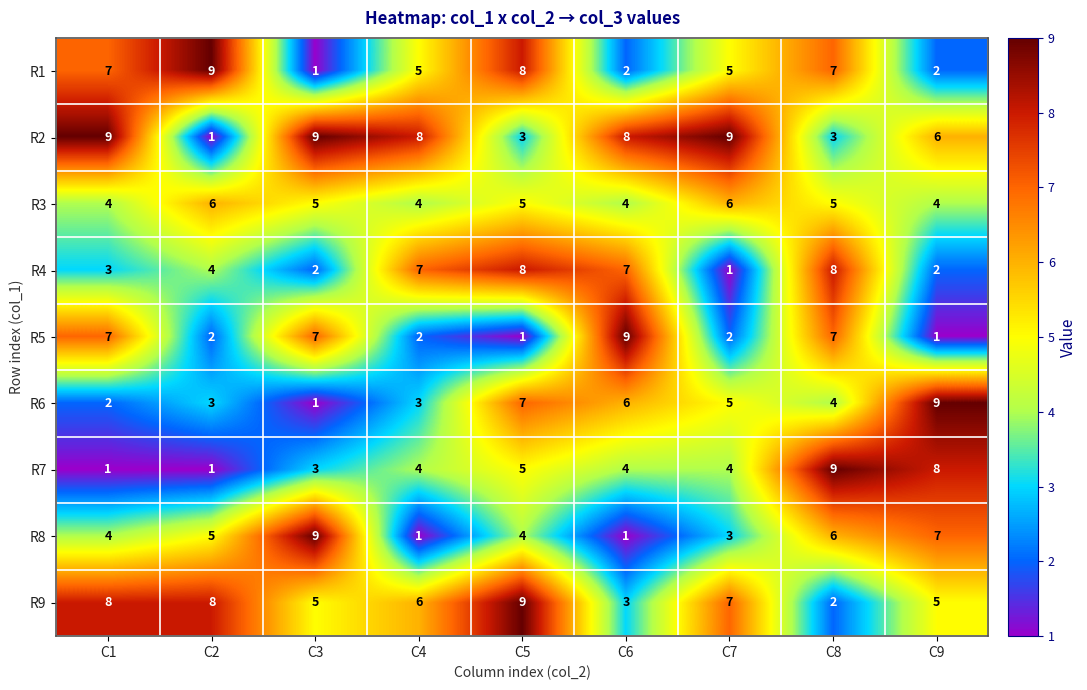

Is it true that R8 equals 1 at C4?

True